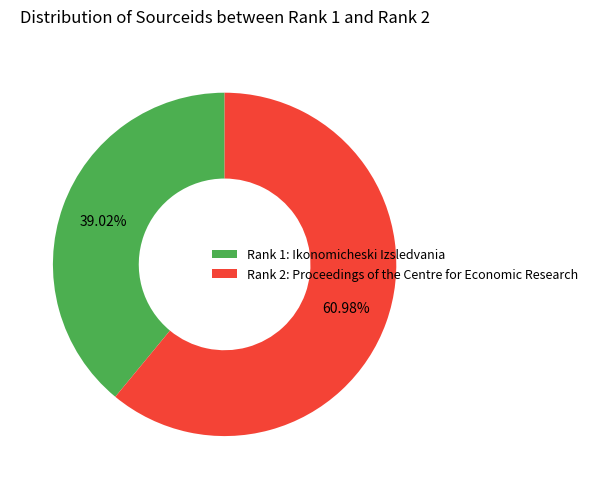

Between Rank 1: Ikonomicheski Izsledvania and Rank 2: Proceedings of the Centre for Economic Research, which is larger?

Rank 2: Proceedings of the Centre for Economic Research